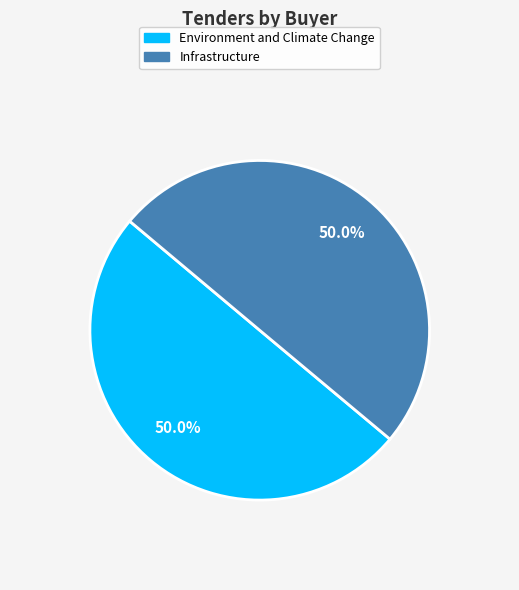

How many slices are in this pie chart?

2